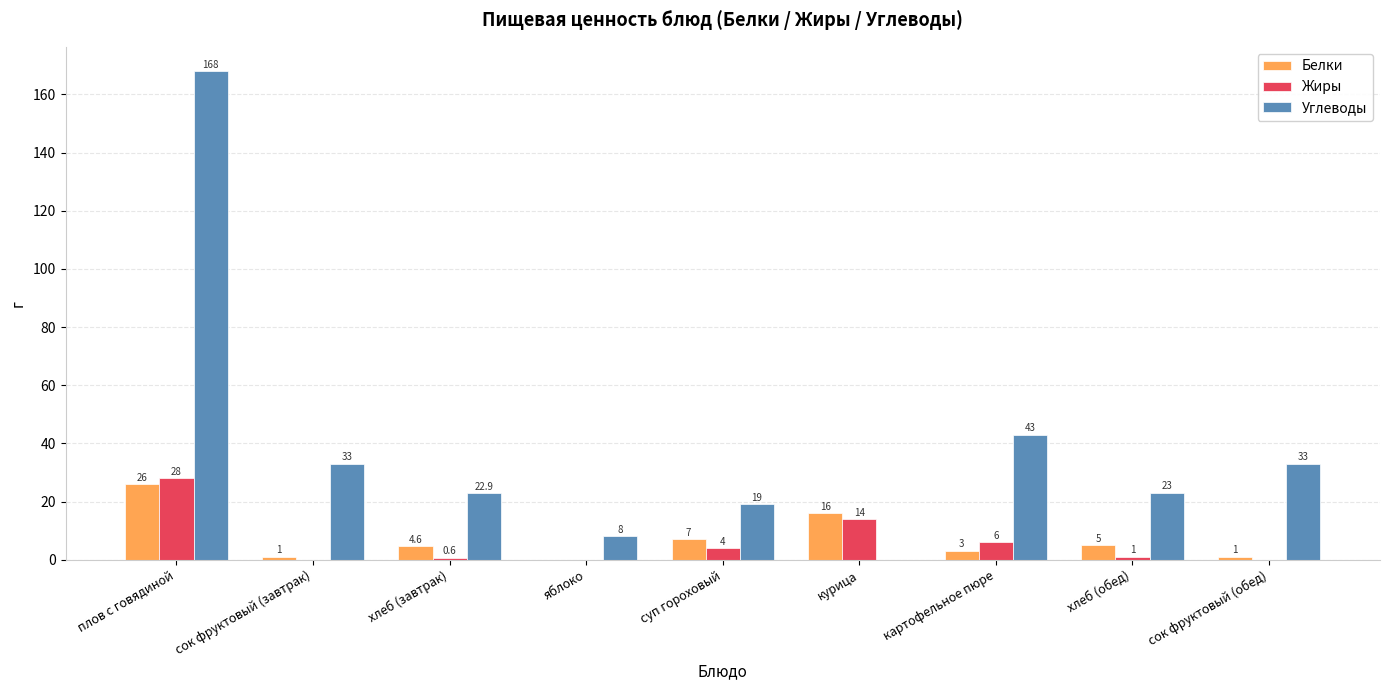

How many series are shown in this chart?

3